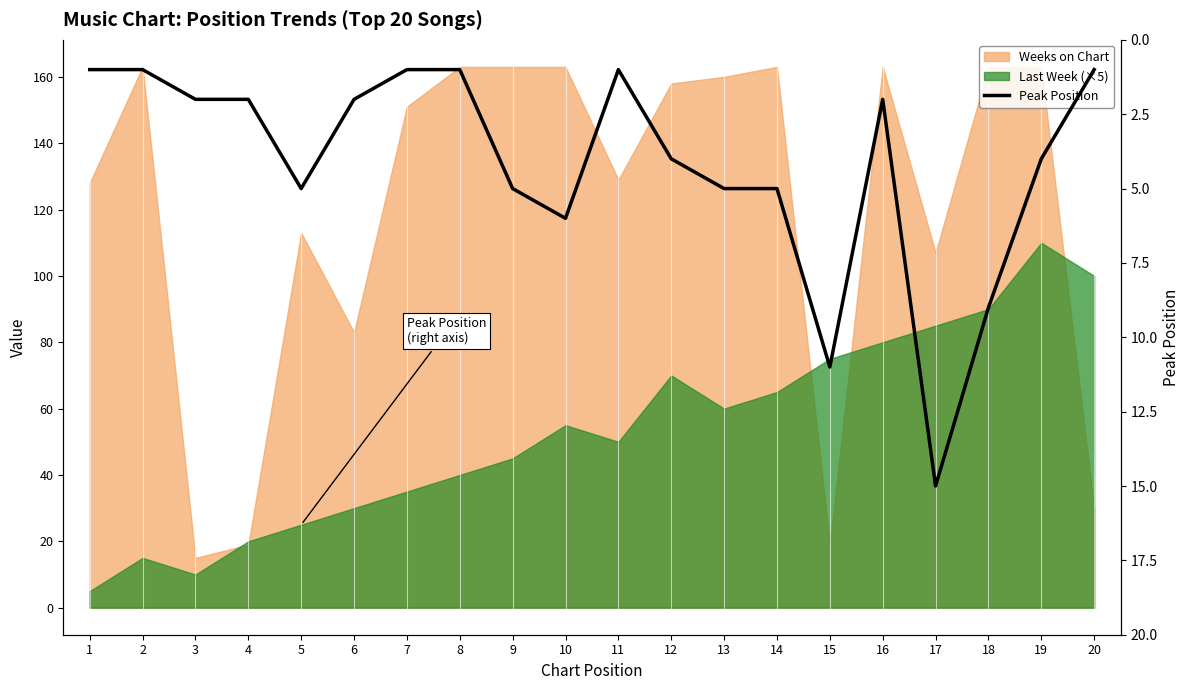

True or false: the data has more than 2 interior local peaks.

True